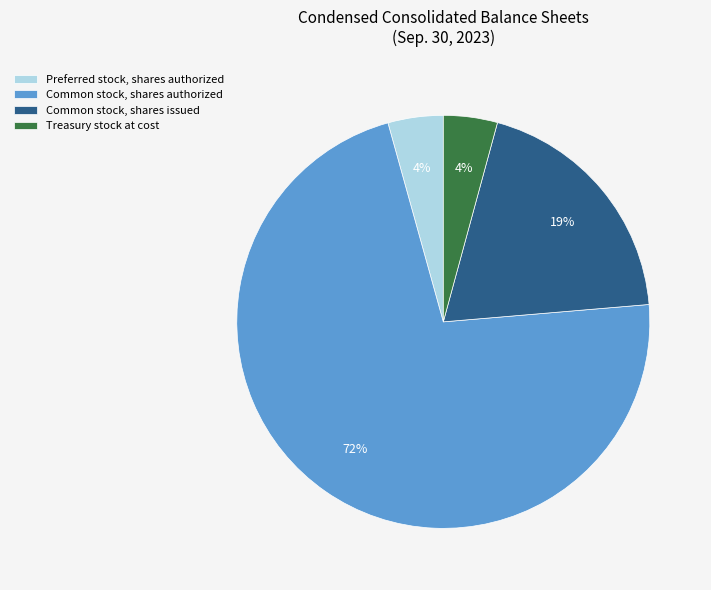

How many segments does this pie chart have?

4